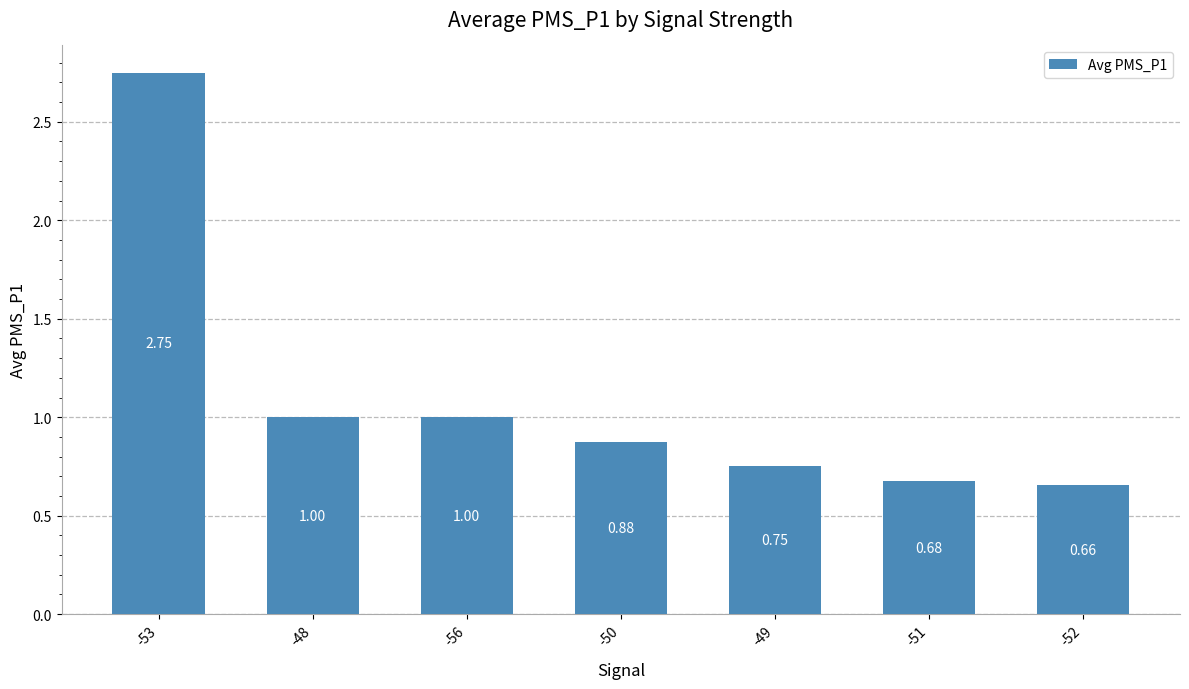

Does the chart contain stacked bars?

No